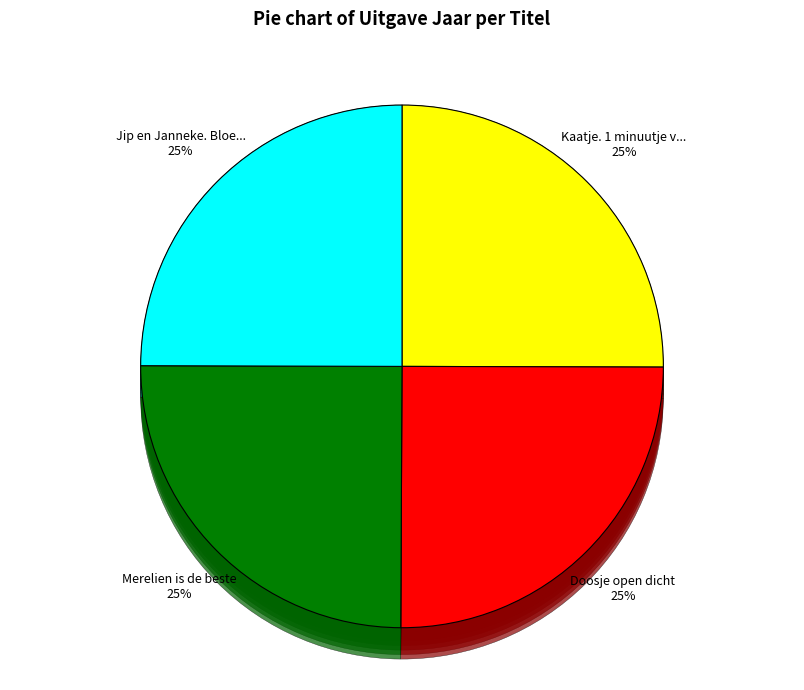

Which category has the biggest portion of the pie?

Kaatje. 1 minuutje voor het slapengaan